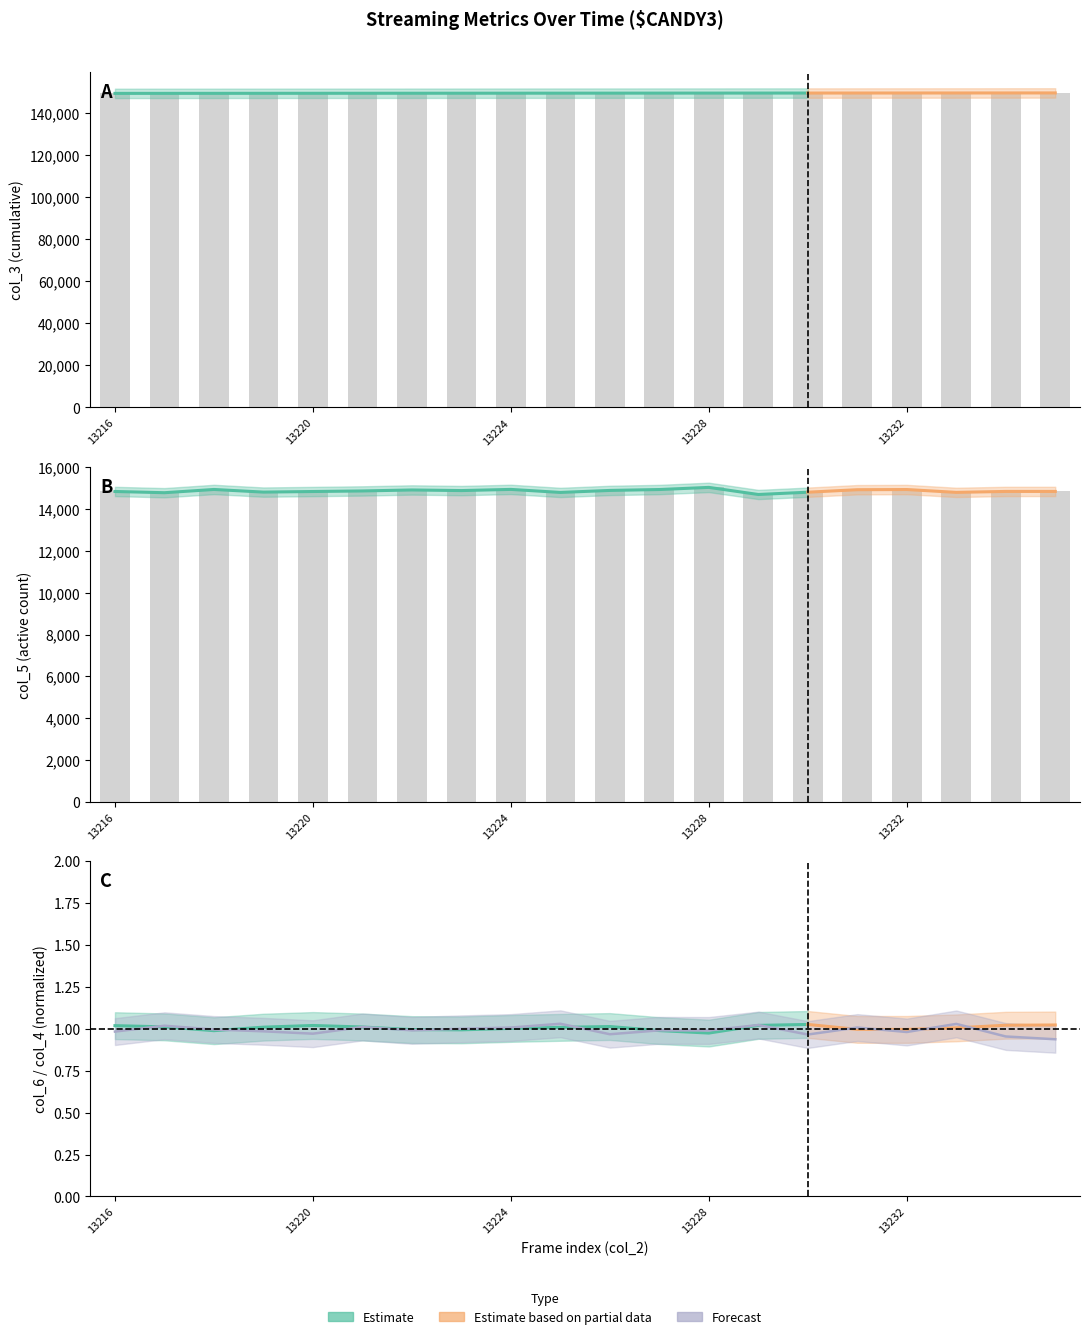

The col_5 series shows 14932.0 at 13224. True or false?

True